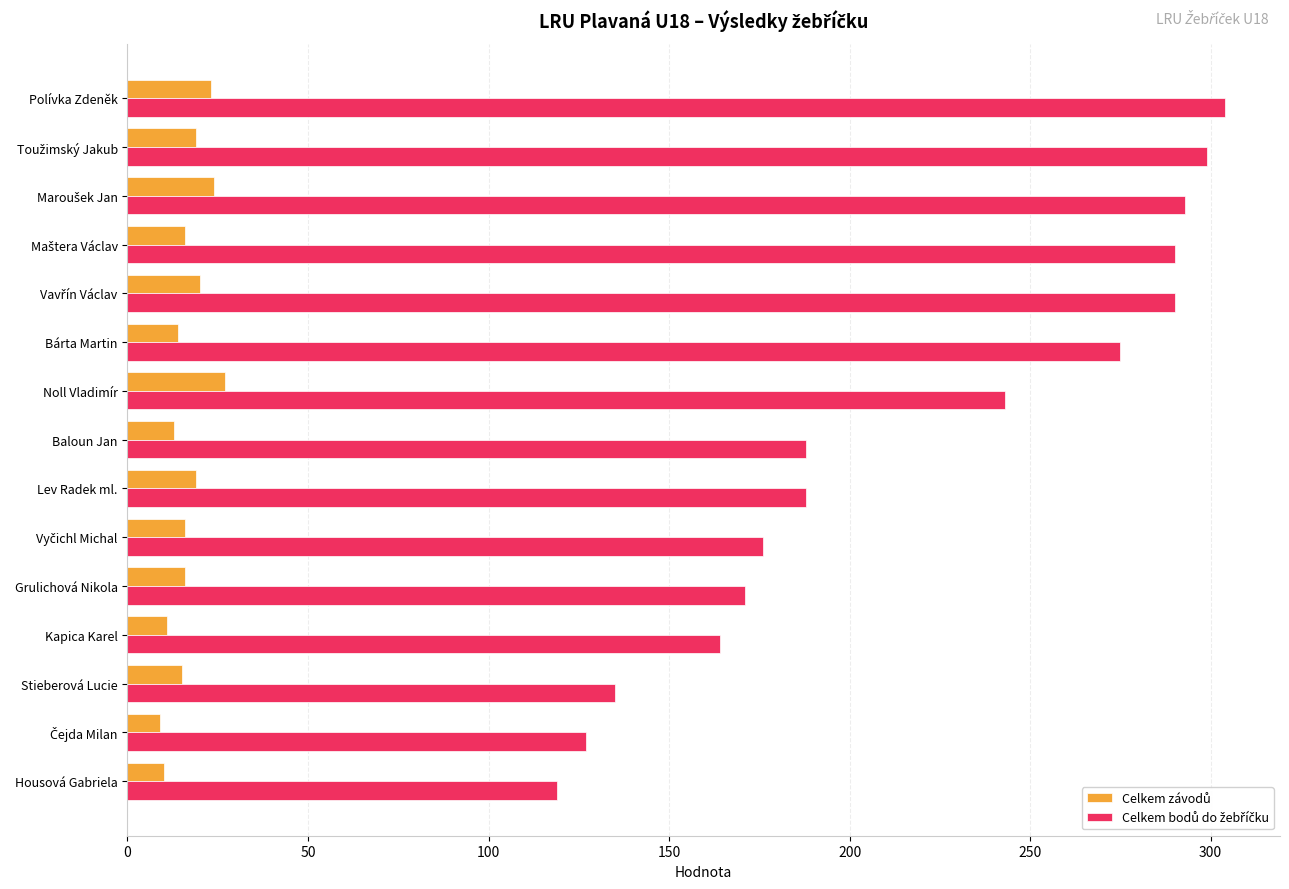

What is the total value across all series at Noll Vladimír?

270